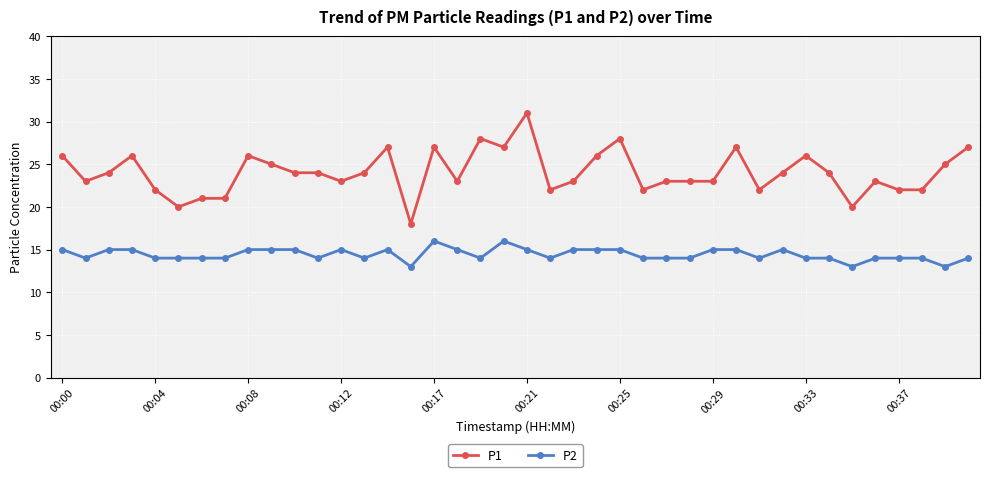

True or false: P1 and P2 intersect in this chart.

False